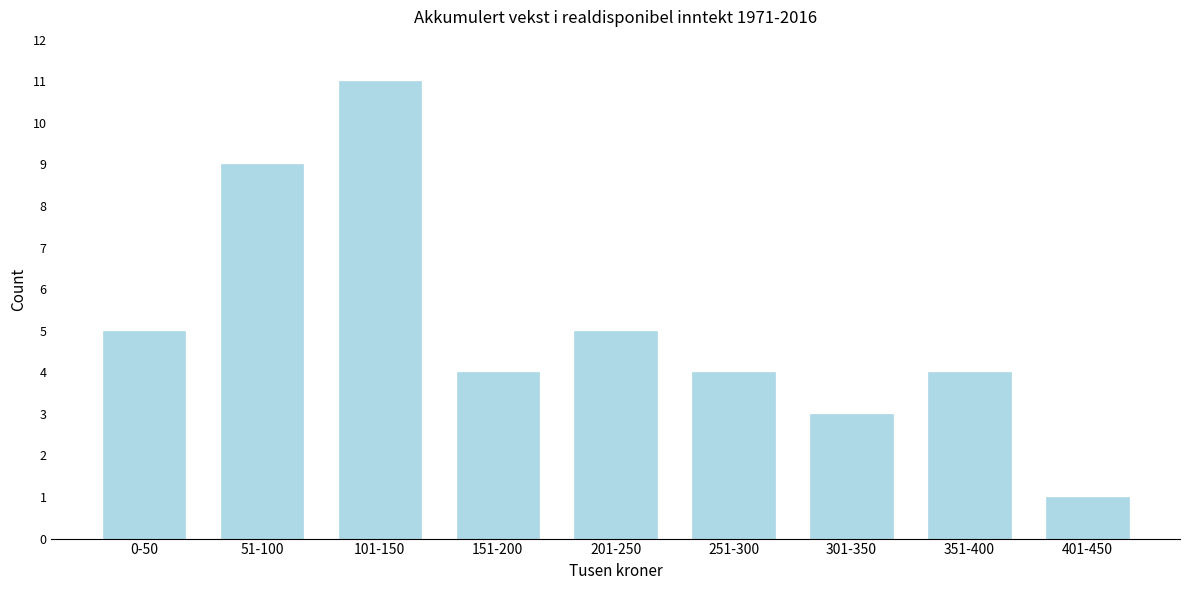

Reading left to right, extract all data points from this chart.

0-50=5	51-100=9	101-150=11	151-200=4	201-250=5	251-300=4	301-350=3	351-400=4	401-450=1